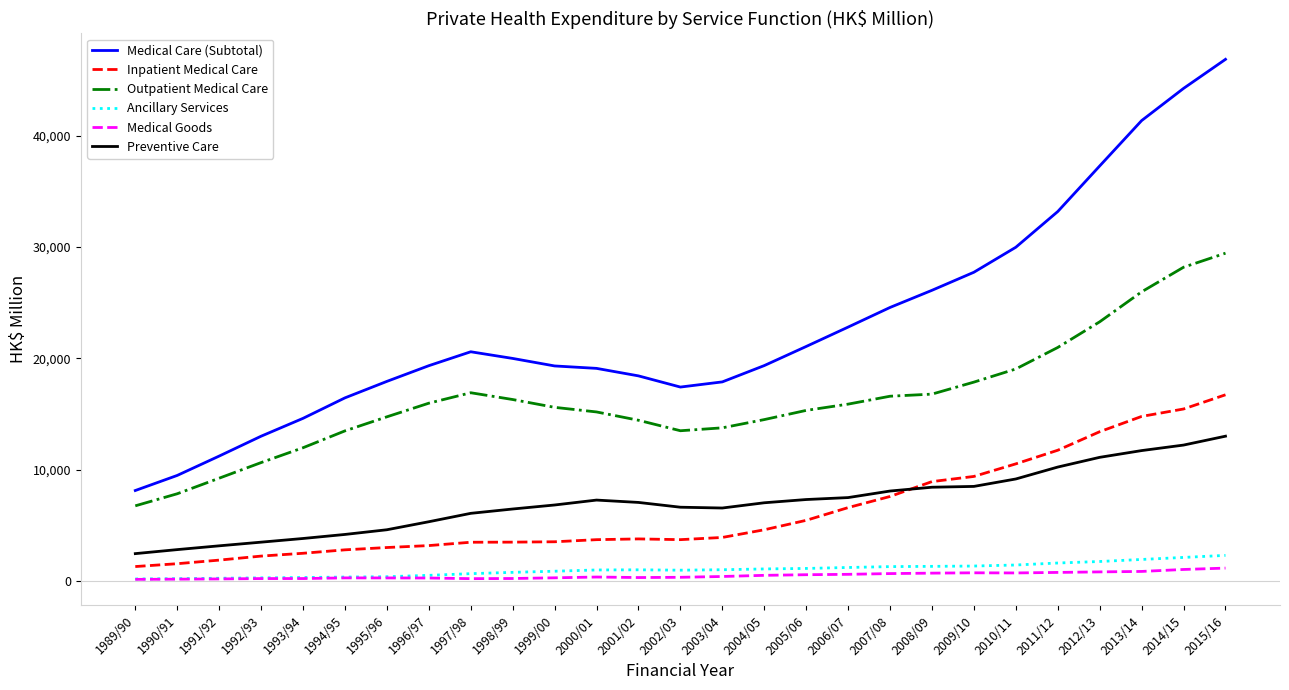

True or false: Inpatient Medical Care and Ancillary Services cross at least once.

False